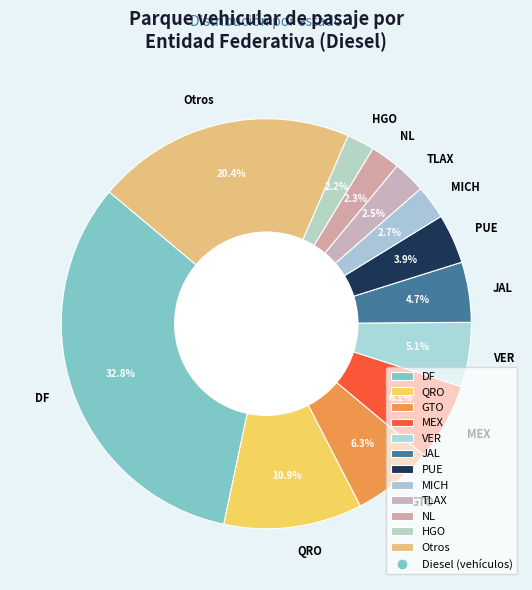

The JAL slice represents 5% of the pie. True or false?

True